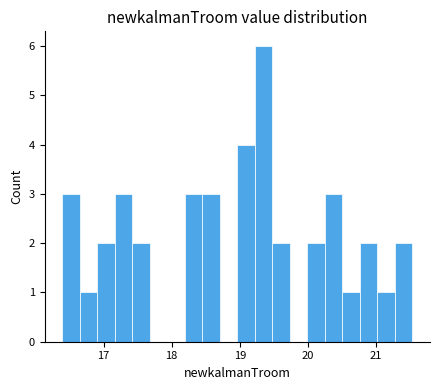

Read against the x-axis, roughly where is the centre of the tallest bar?

19.3